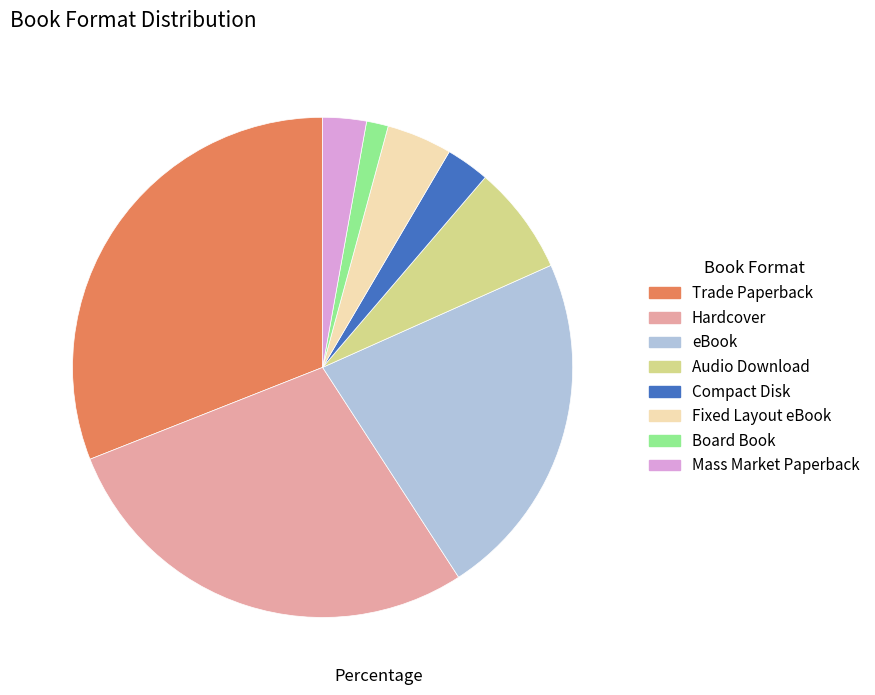

Which slice is the smallest?

Board Book